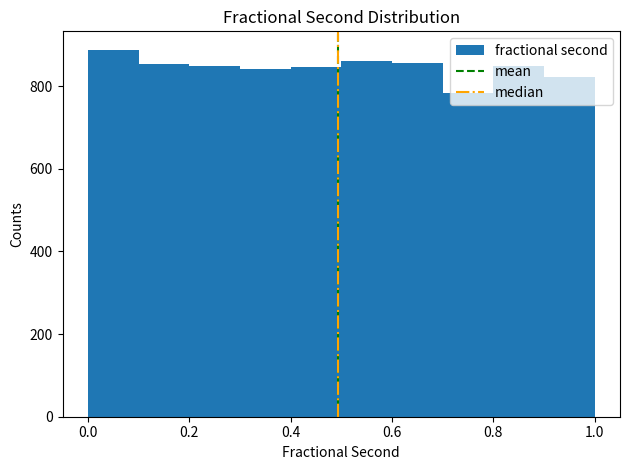

Reading left to right, transcribe this chart: for each bar, give the range it covers on the x-axis and its height. Neither the bar edges nor the heights are printed on the chart, so give them approximately, as read against the axes.

0.0 to 0.1: 880
0.1 to 0.2: 860
0.2 to 0.3: 840
0.3 to 0.4: 840
0.4 to 0.5: 840
0.5 to 0.6: 860
0.6 to 0.7: 860
0.7 to 0.8: 780
0.8 to 0.9: 840
0.9 to 1.0: 820